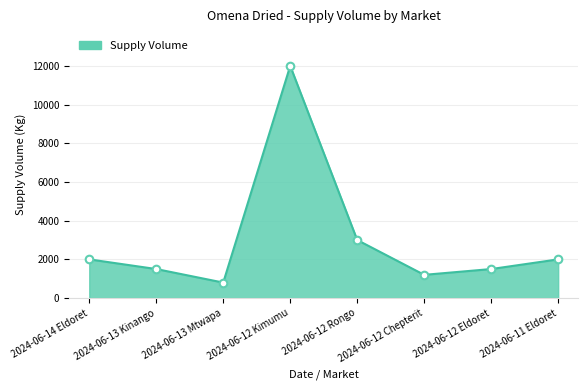

Approximately how many times larger is the value at 2024-06-11 Eldoret compared to 2024-06-12 Rongo?

0.7